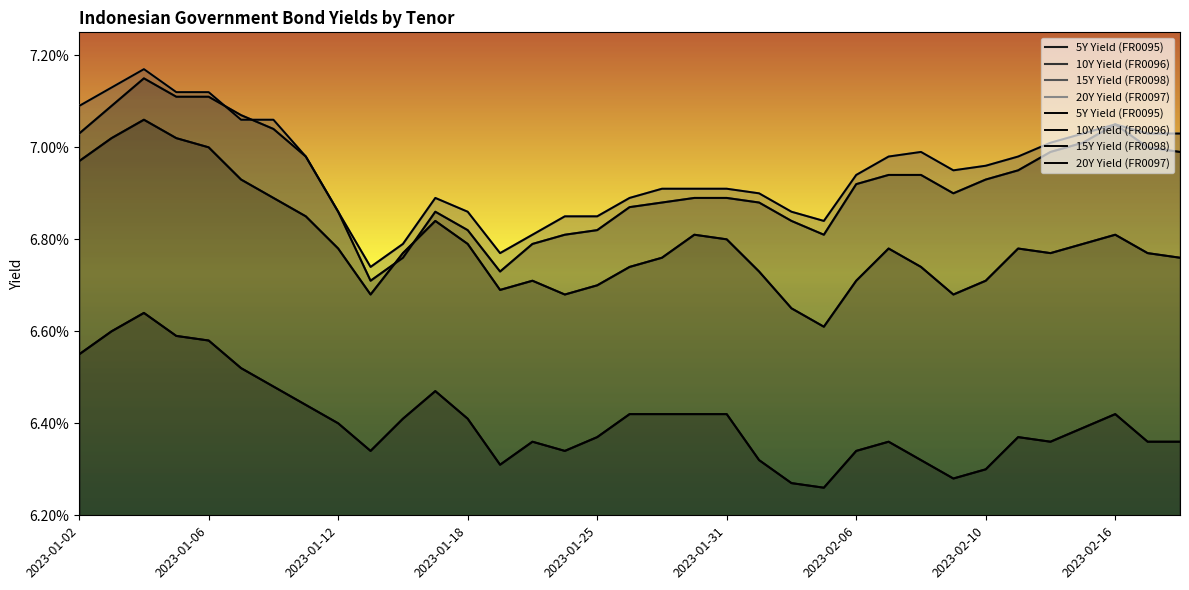

Where do 10Y Yield (FR0096) and 15Y Yield (FR0098) first cross each other?

2023-01-13 and 2023-01-16